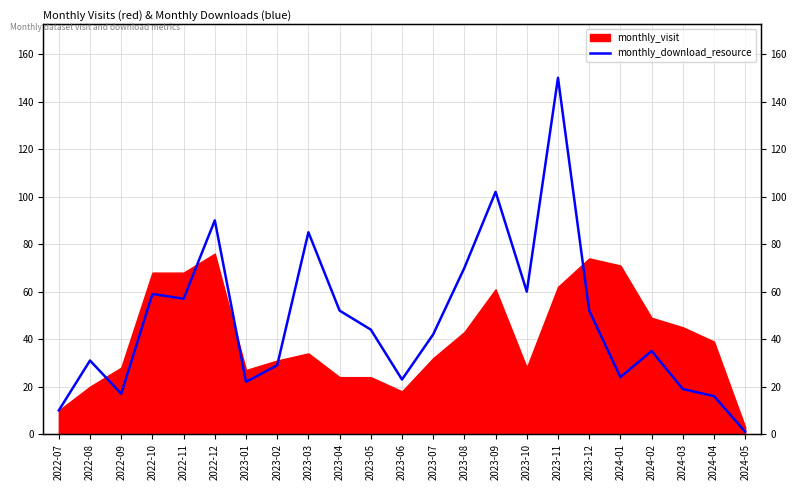

What is the smallest value displayed?

1